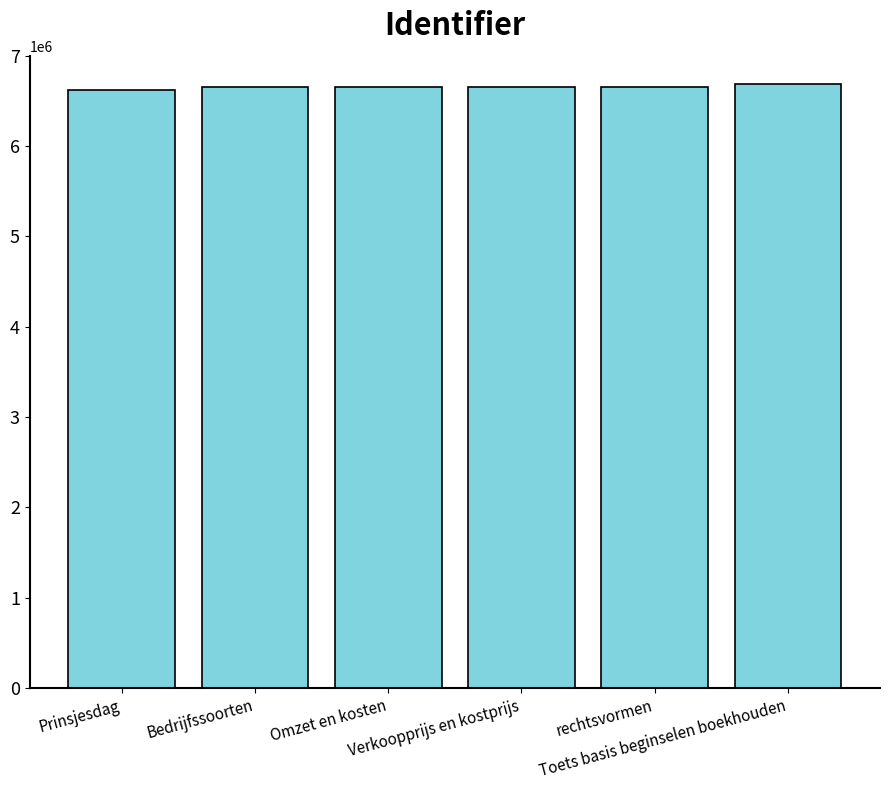

What is the smallest value displayed?

6622403